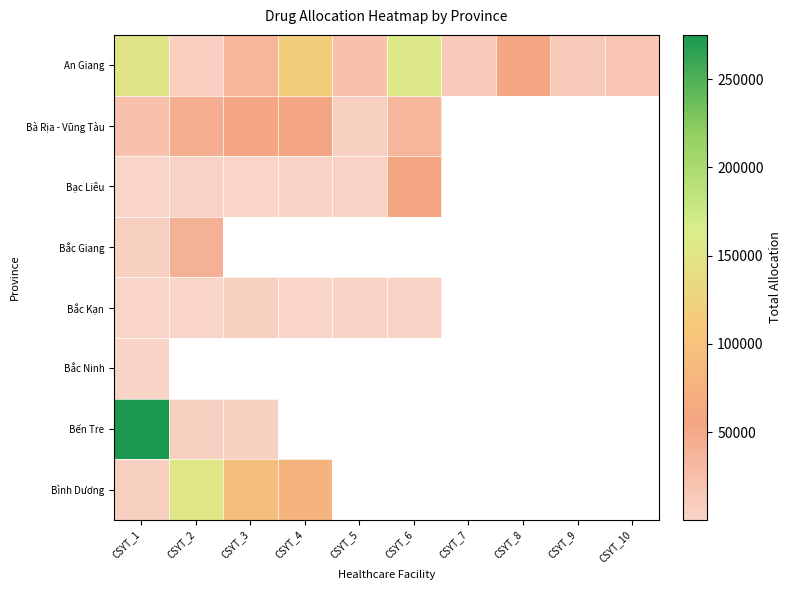

What is the minimum value shown in the chart?

270.0